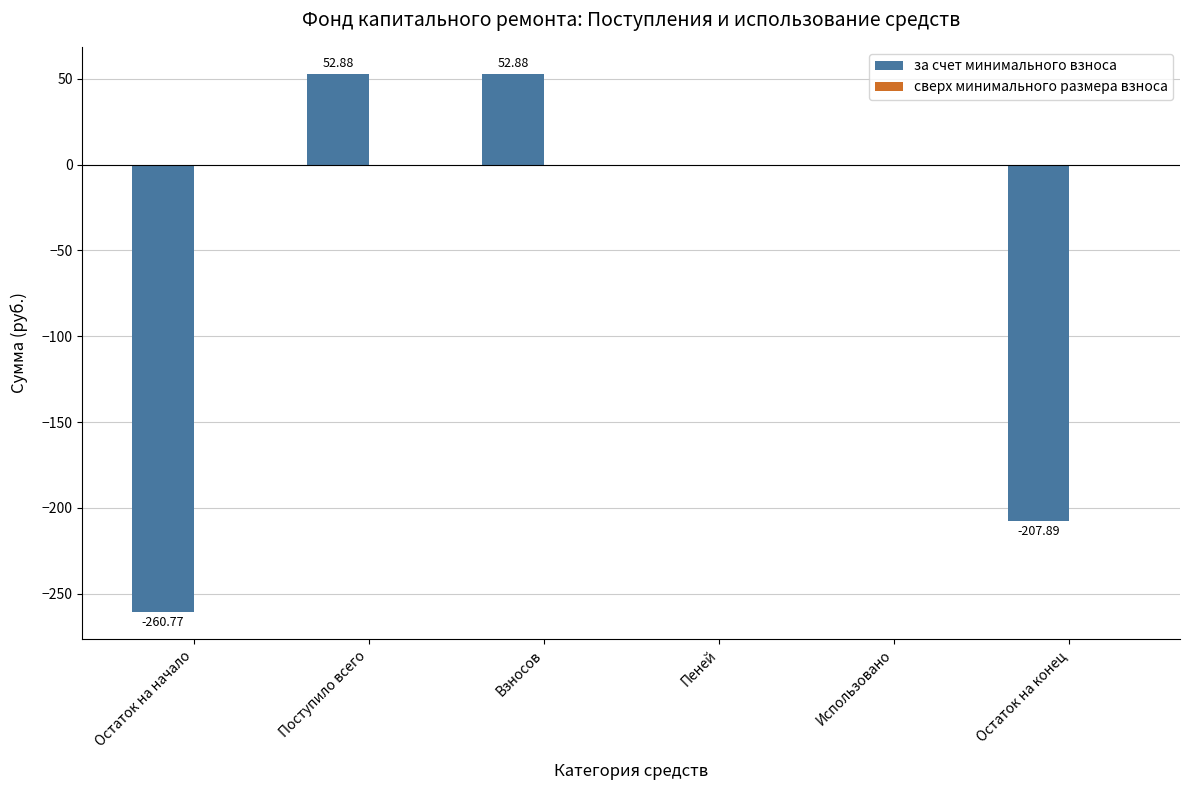

What is the sum of all values?

-362.9